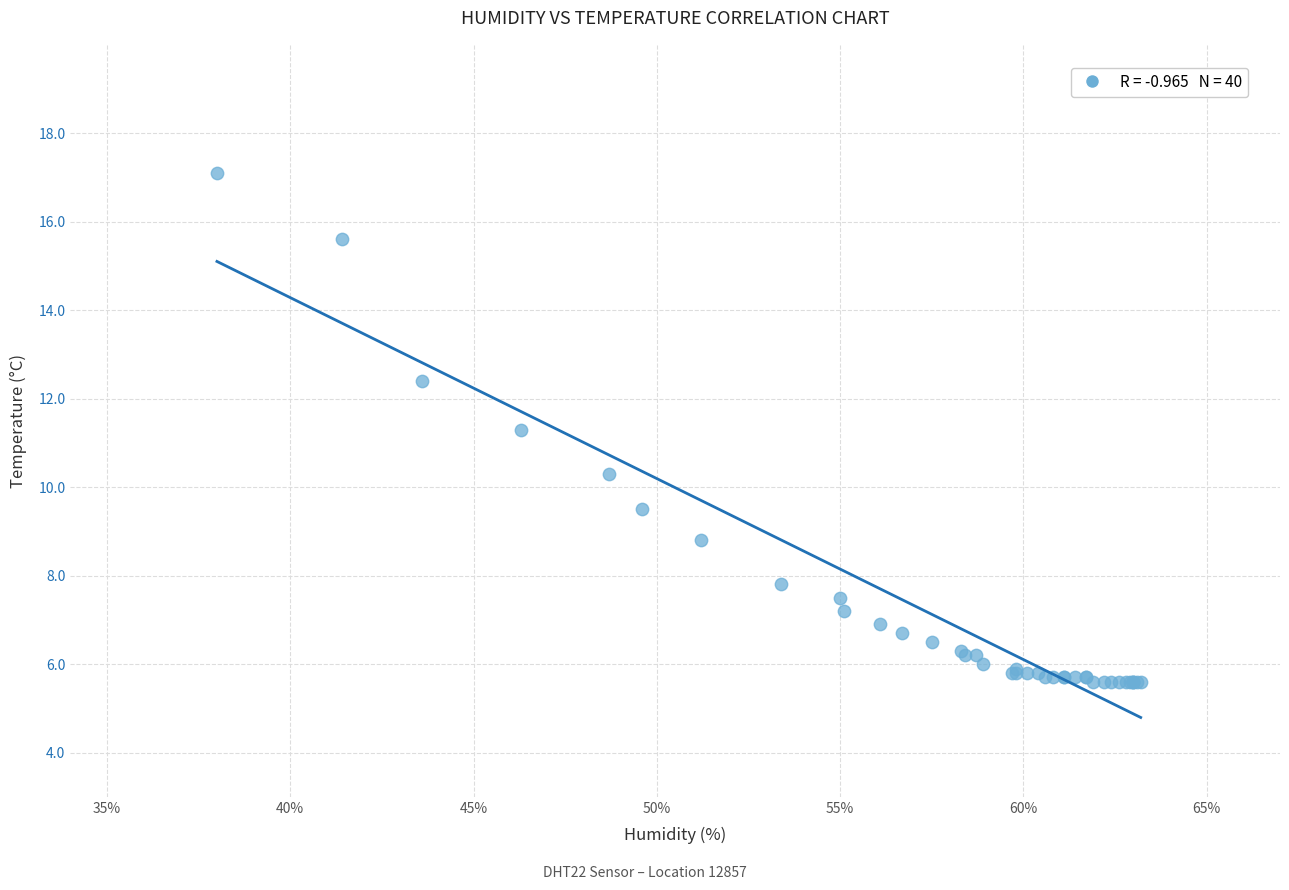

What Y value in the scatter plot is closest to 11?

11.3